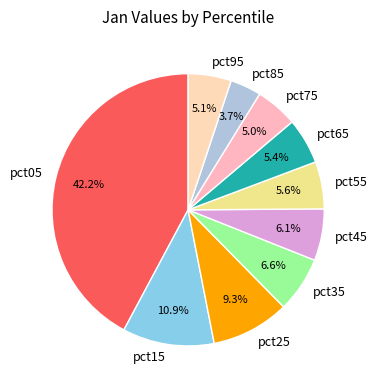

What is the smallest slice in the pie chart?

pct85